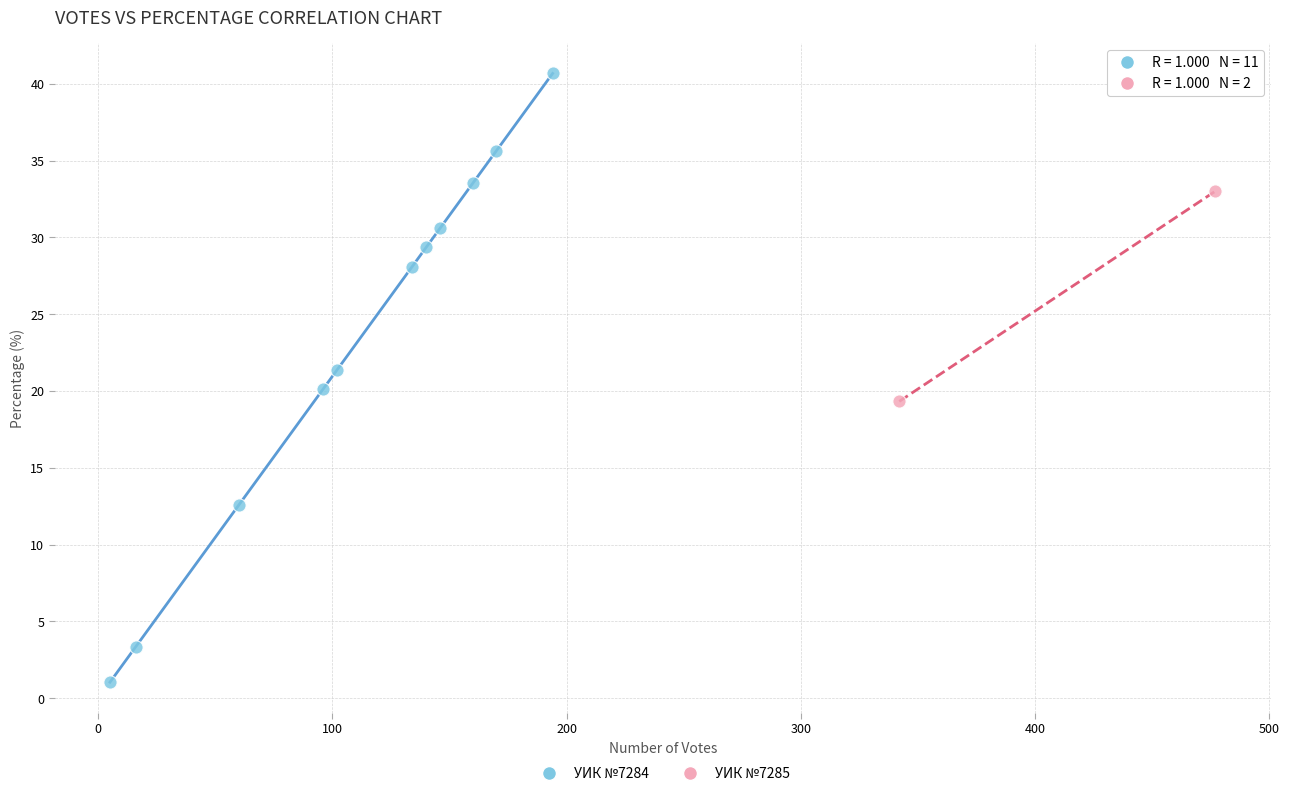

What are all the series names shown in the legend?

УИК №7284, УИК №7285